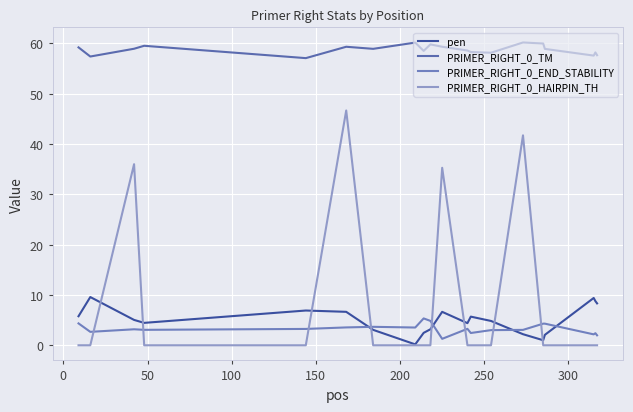

Does the chart have visible grid lines?

Yes